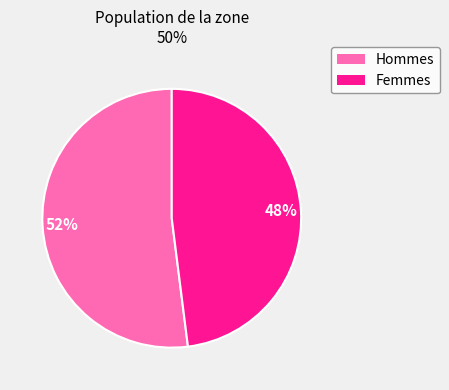

To the nearest percent, what is the difference between the largest and smallest slice percentages?

4%